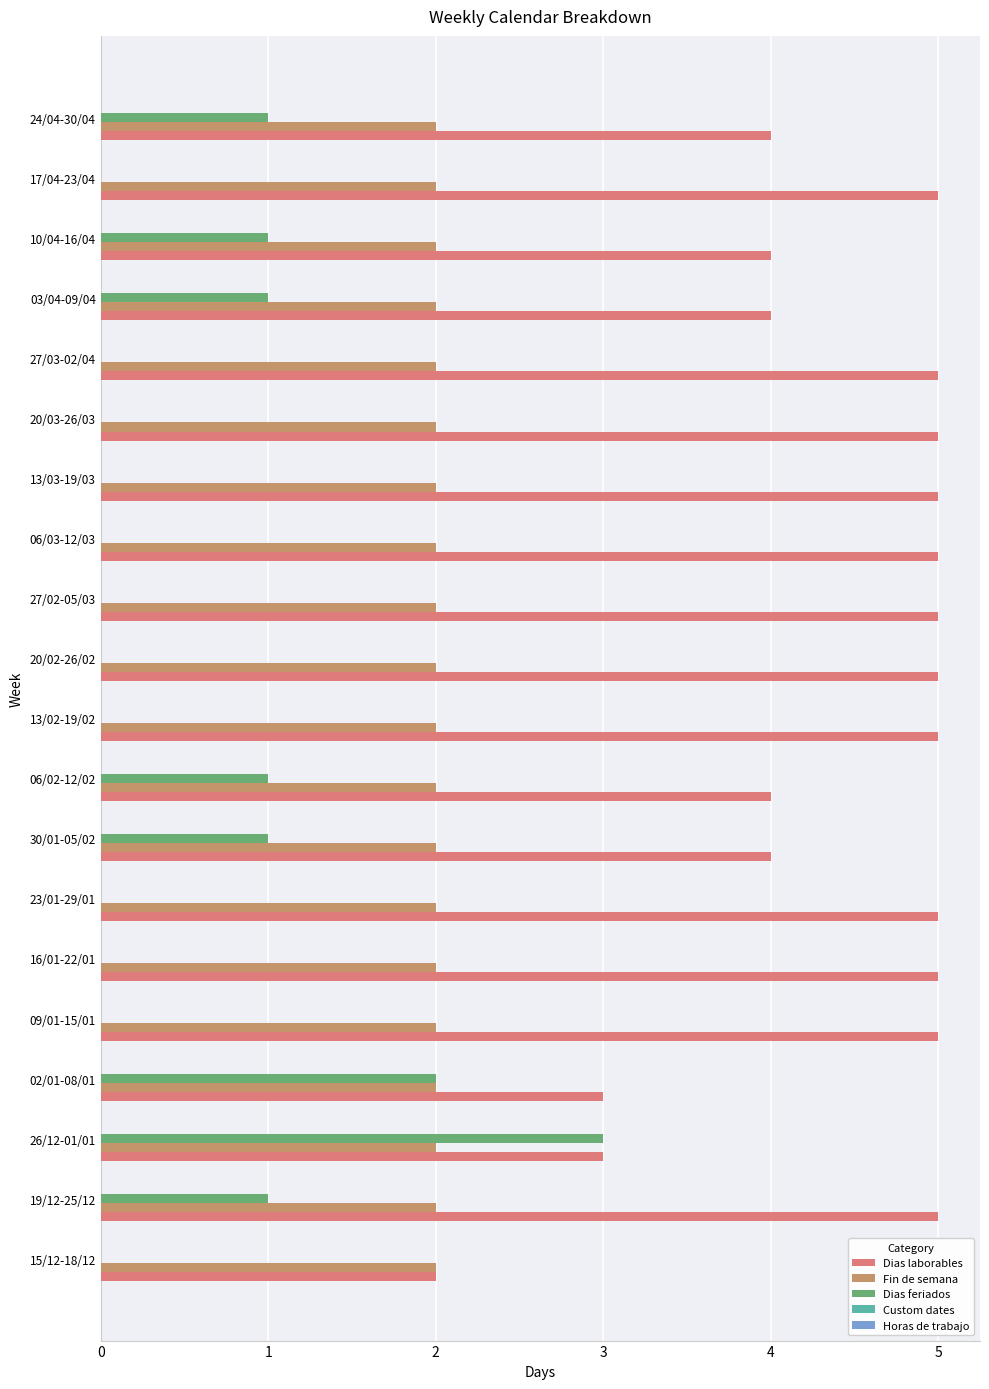

True or false: Dias laborables has a value of 1 at 26/12-01/01.

False